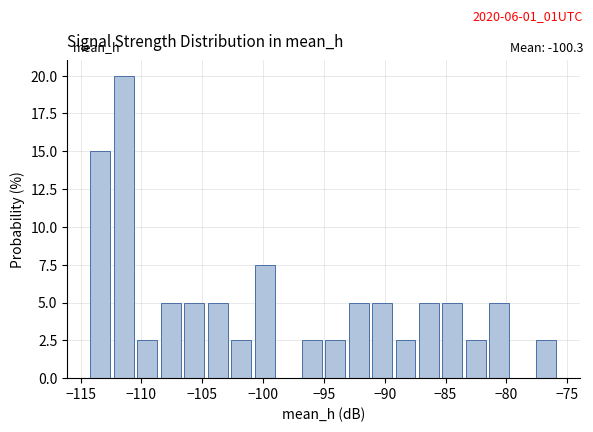

Read against the x-axis, roughly where is the centre of the tallest bar?

-111.5